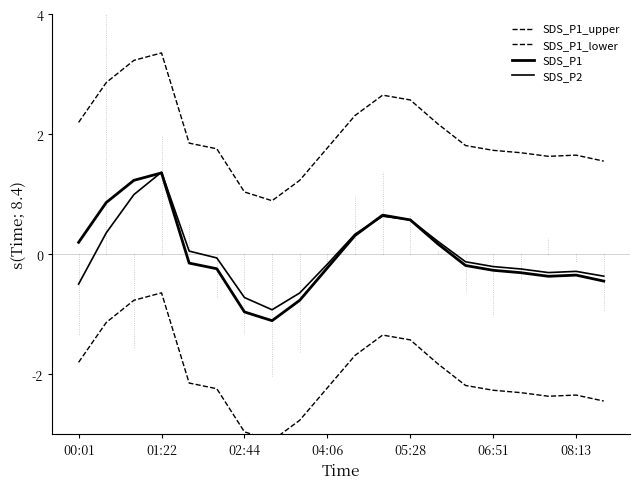

Does the chart have visible grid lines?

No